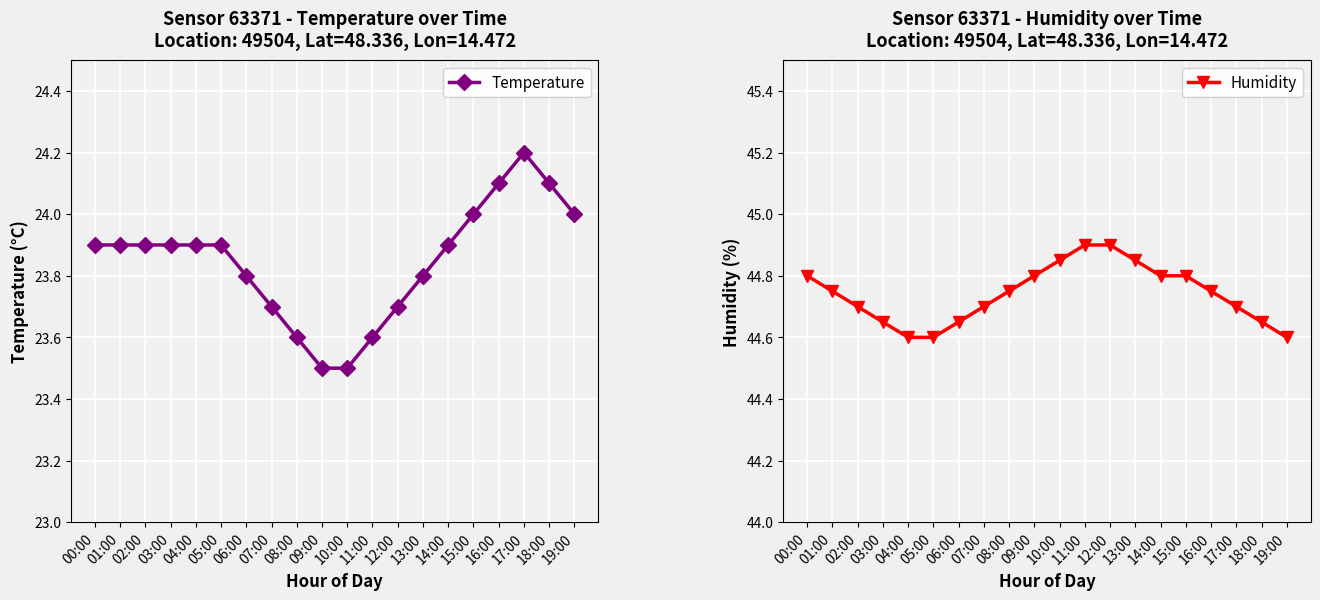

True or false: Temperature and Humidity cross at least once.

False